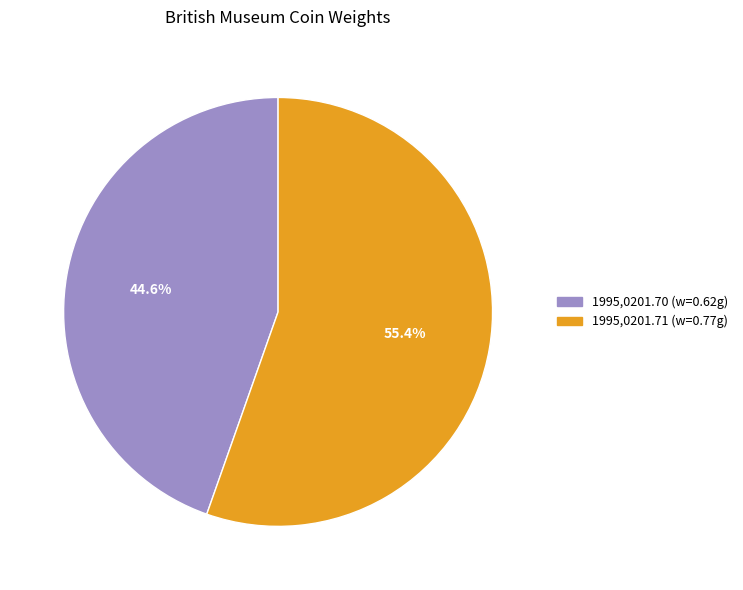

To the nearest percent, what is the average slice percentage?

50%